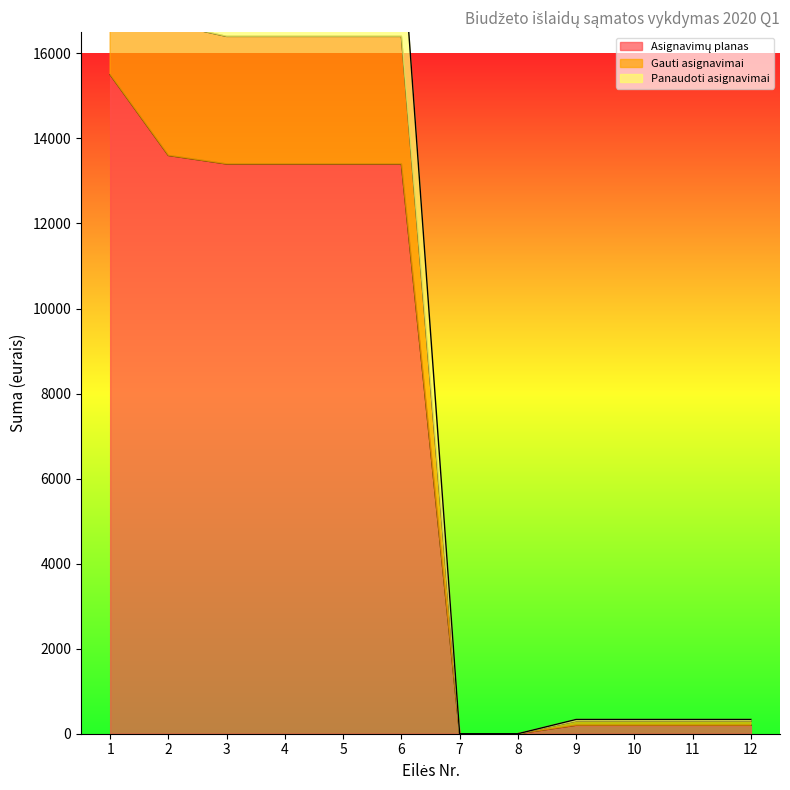

At which category is the sum across all series the highest?

1